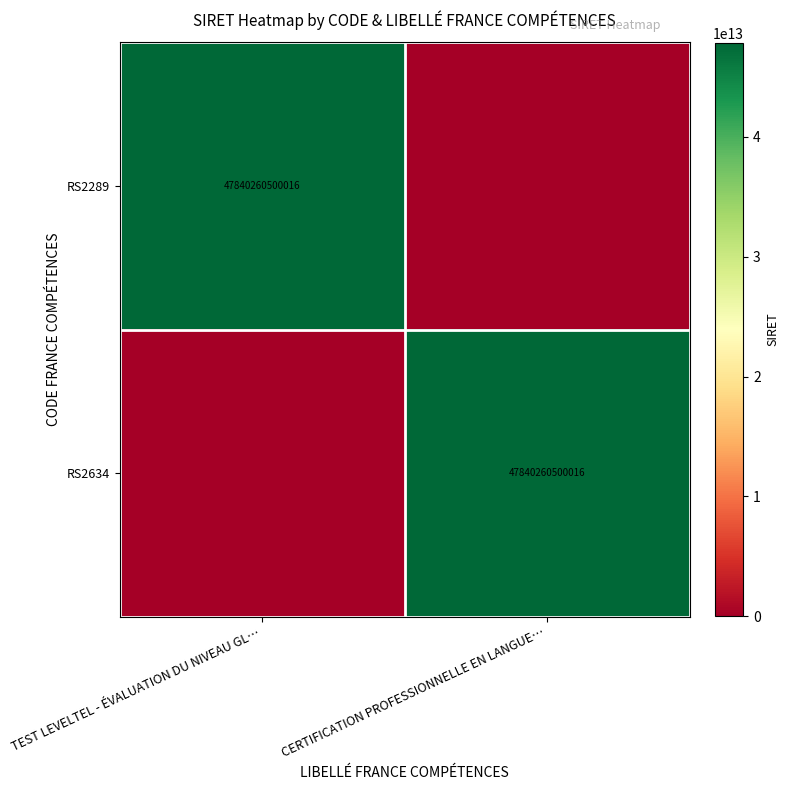

Is it true that RS2634 equals 47840260500016 at CERTIFICATION PROFESSIONNELLE EN LANGUE…?

True